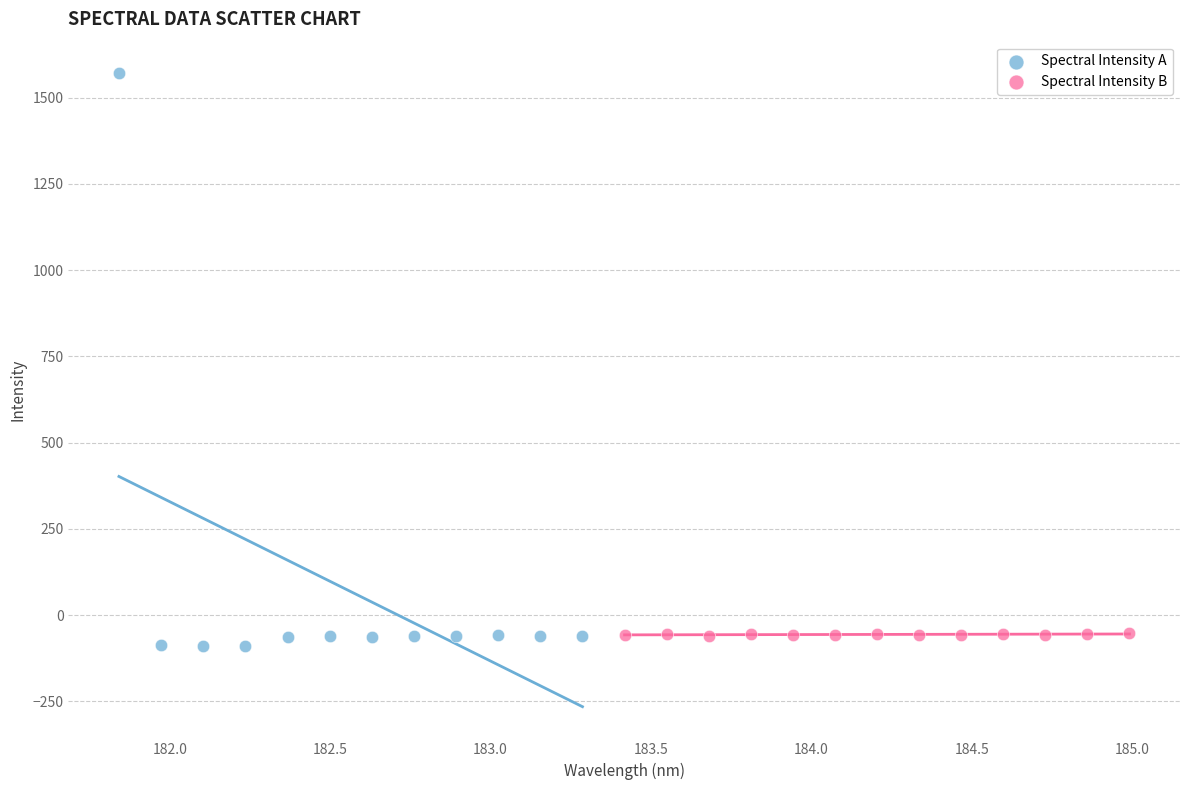

Which series contains the highest Y value?

Spectral Intensity A